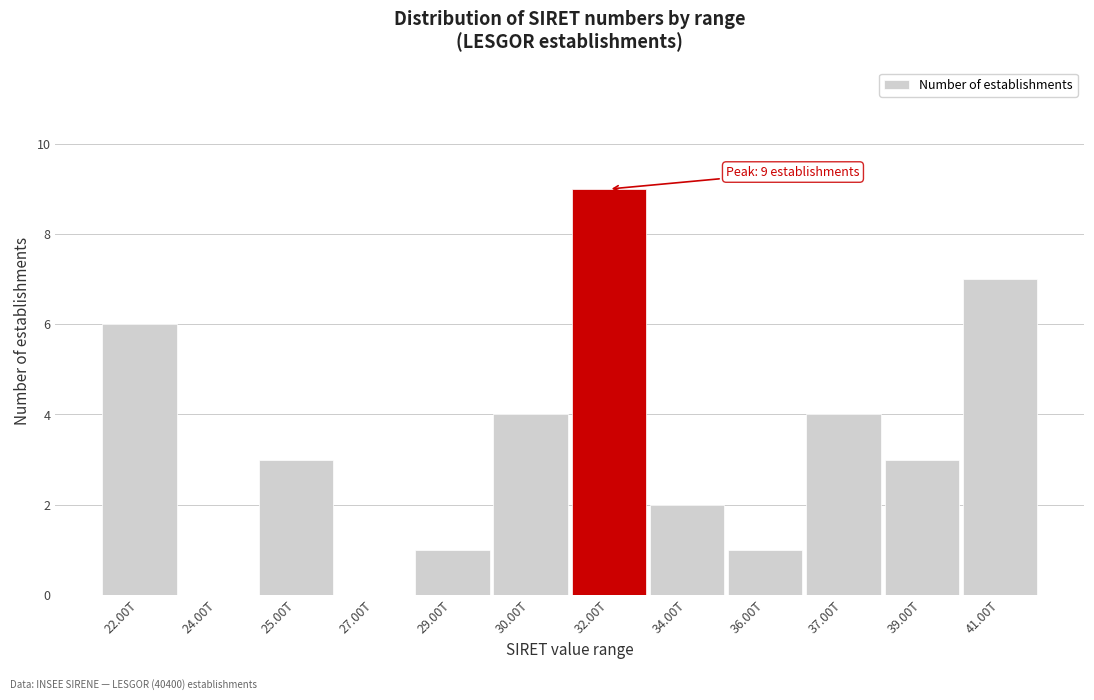

Reading left to right, what are all the values shown in this chart?

22.00T=6	24.00T=0	25.00T=3	27.00T=0	29.00T=1	30.00T=4	32.00T=9	34.00T=2	36.00T=1	37.00T=4	39.00T=3	41.00T=7